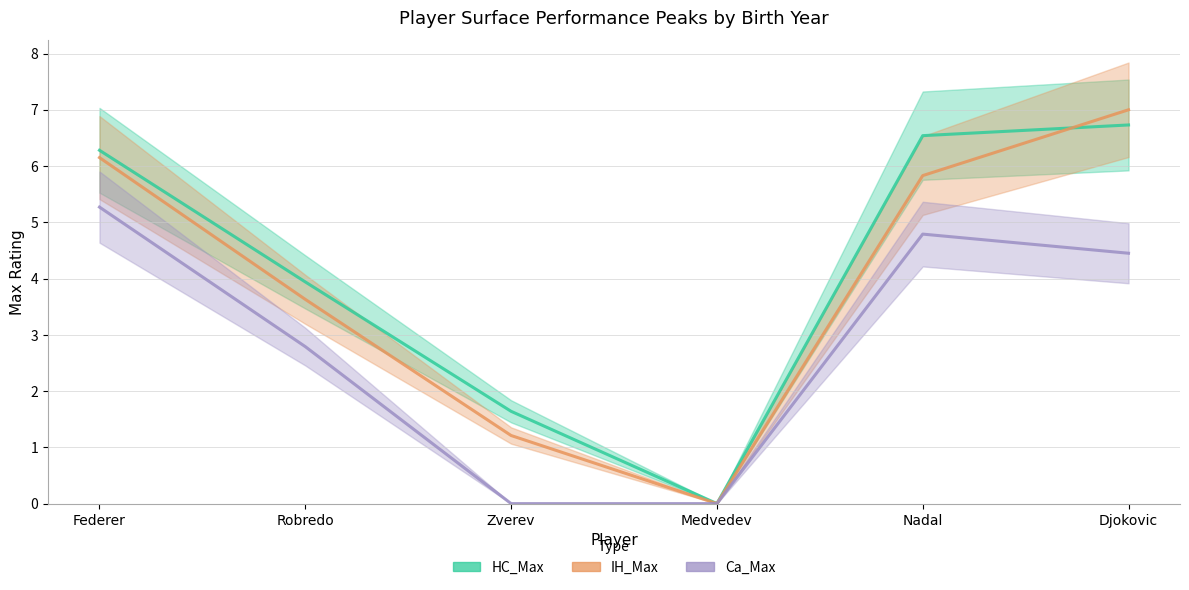

How many times do IH_Max and HC_Max cross each other?

1